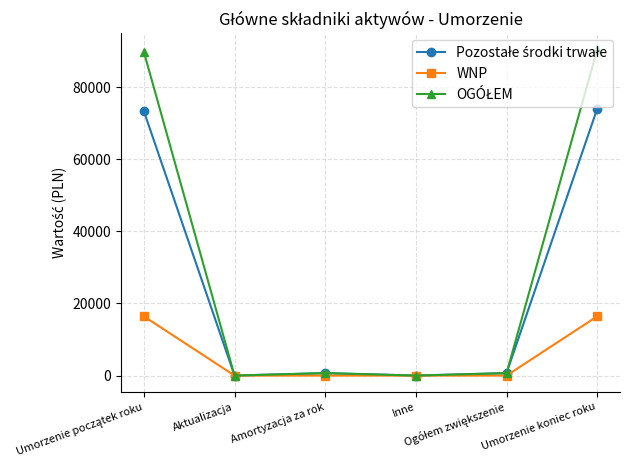

How many lines are shown in the chart?

3